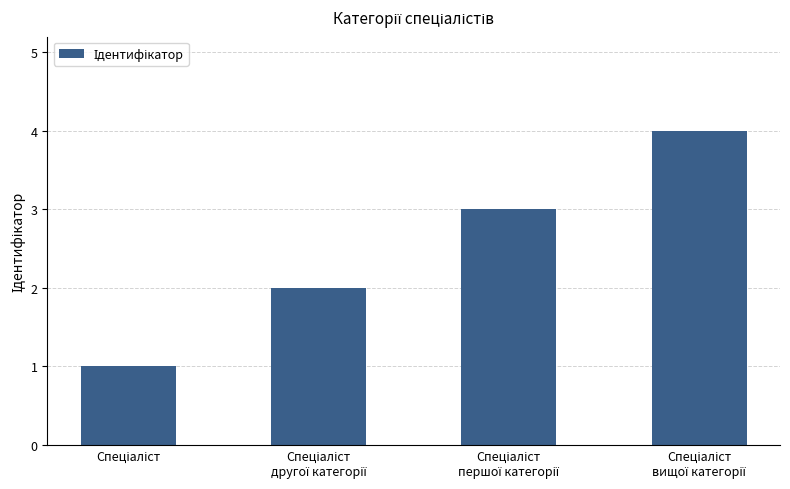

What is the value of the 1st bar from the left?

1